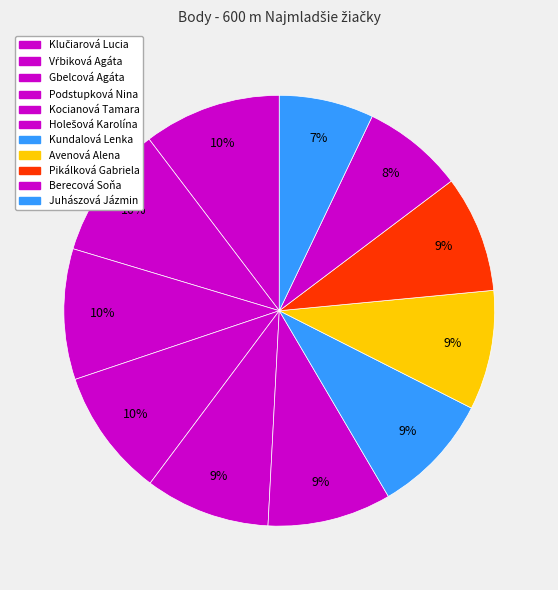

To the nearest percent, what percentage of the pie is Gbelcová Agáta?

10%